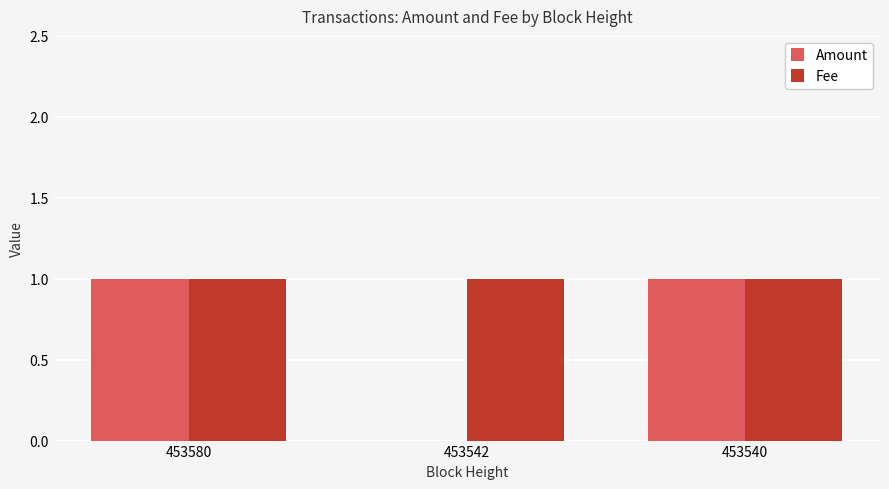

Is it true that Fee equals 2 at 453580?

False